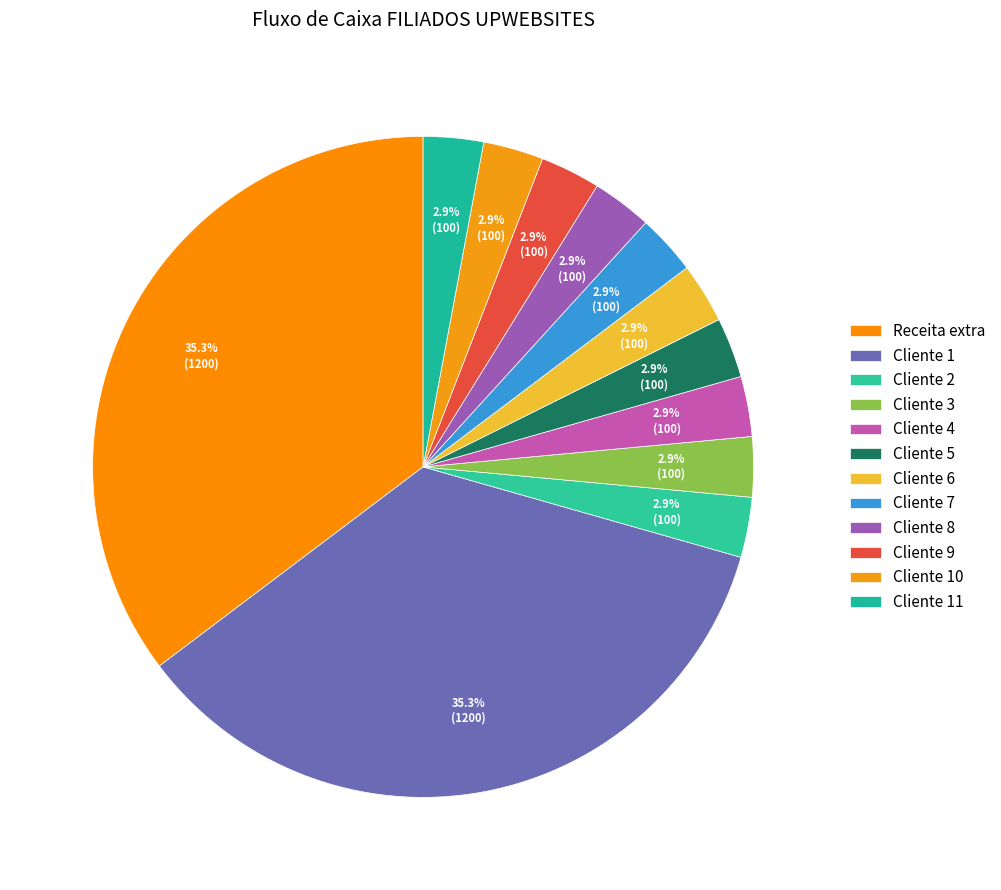

How many segments does this pie chart have?

12